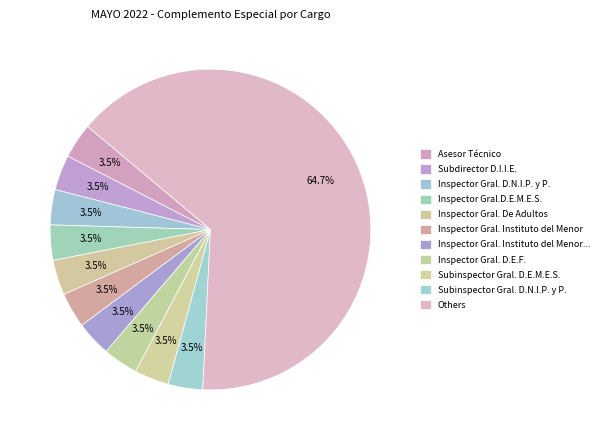

How many segments does this pie chart have?

11